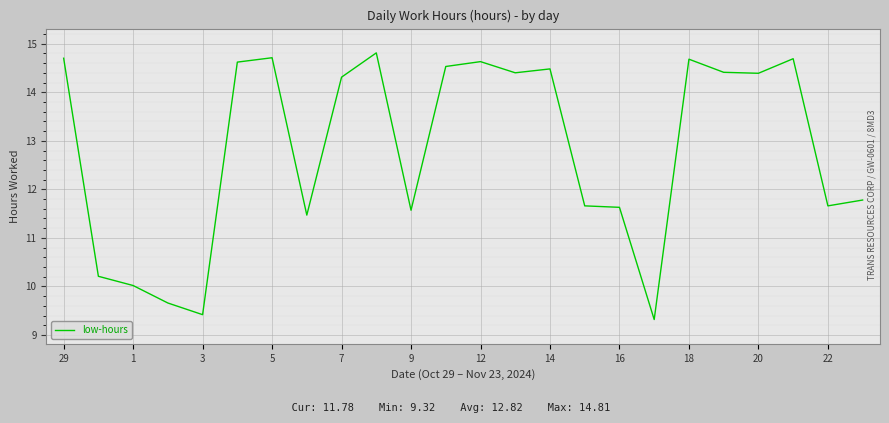

What is the greatest value displayed?

14.8